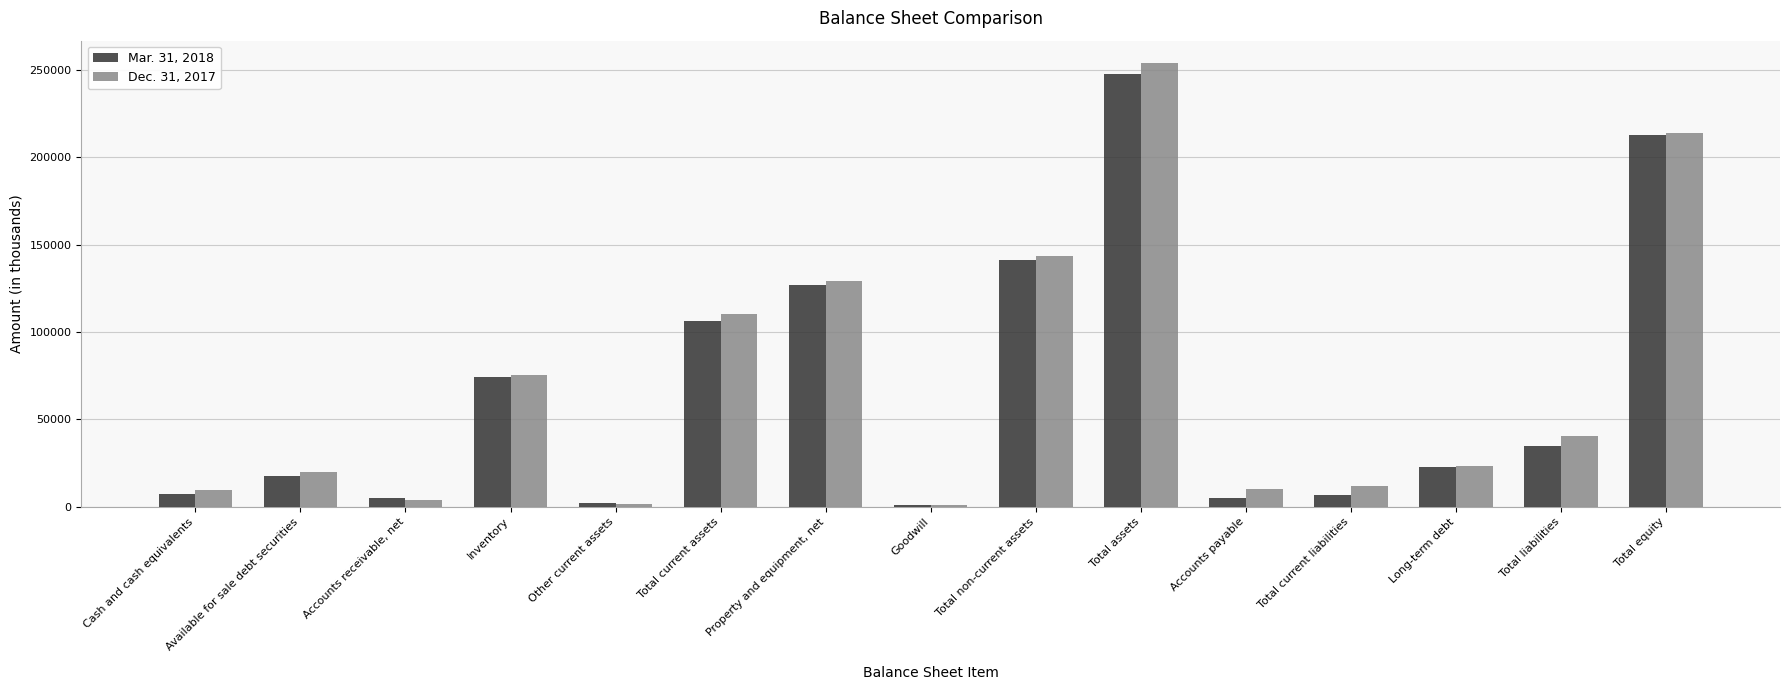

At which category does the chart reach its peak across all series?

Total assets